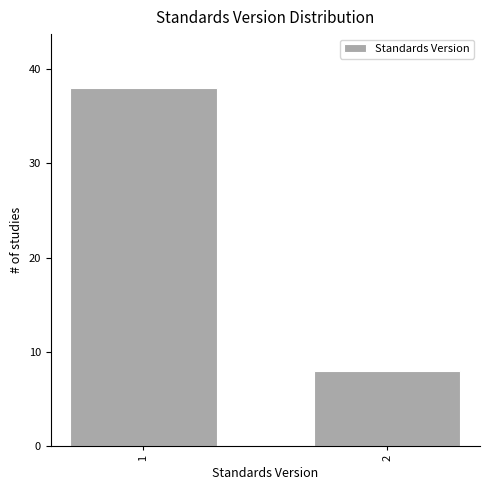

Reading left to right, extract all data points from this chart.

38	8